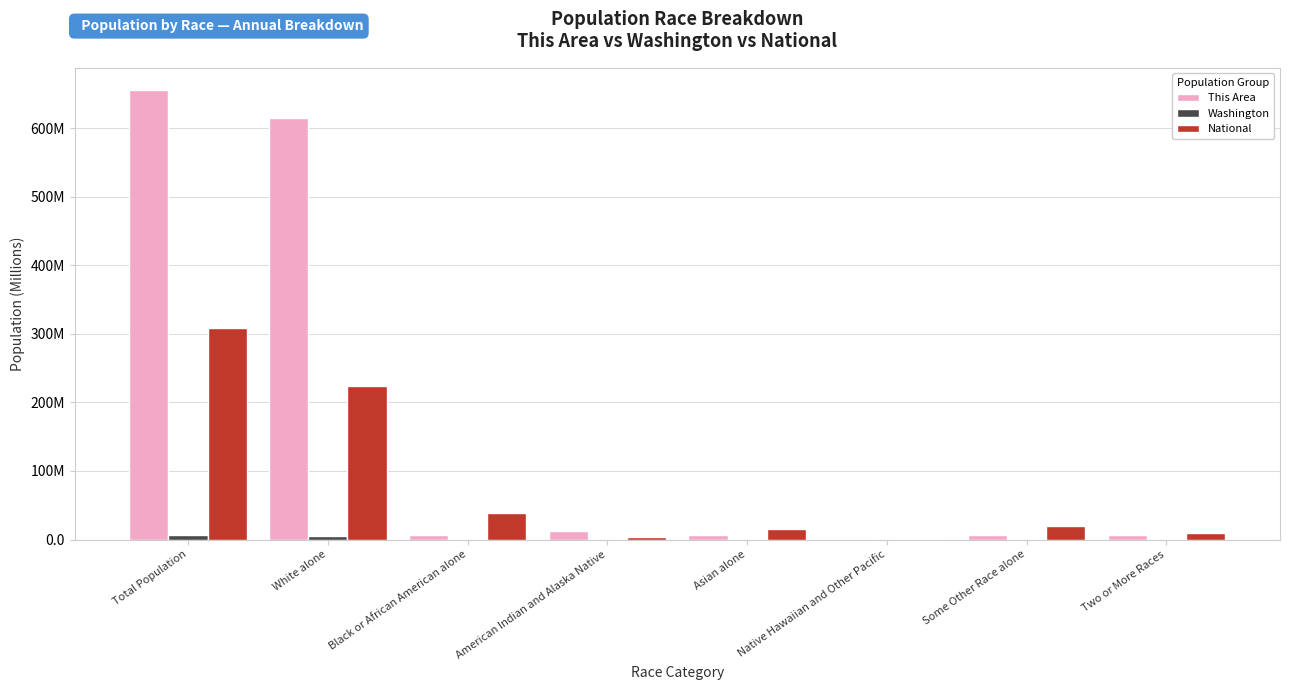

The value of Washington at Some Other Race alone is 0.3. True or false?

True